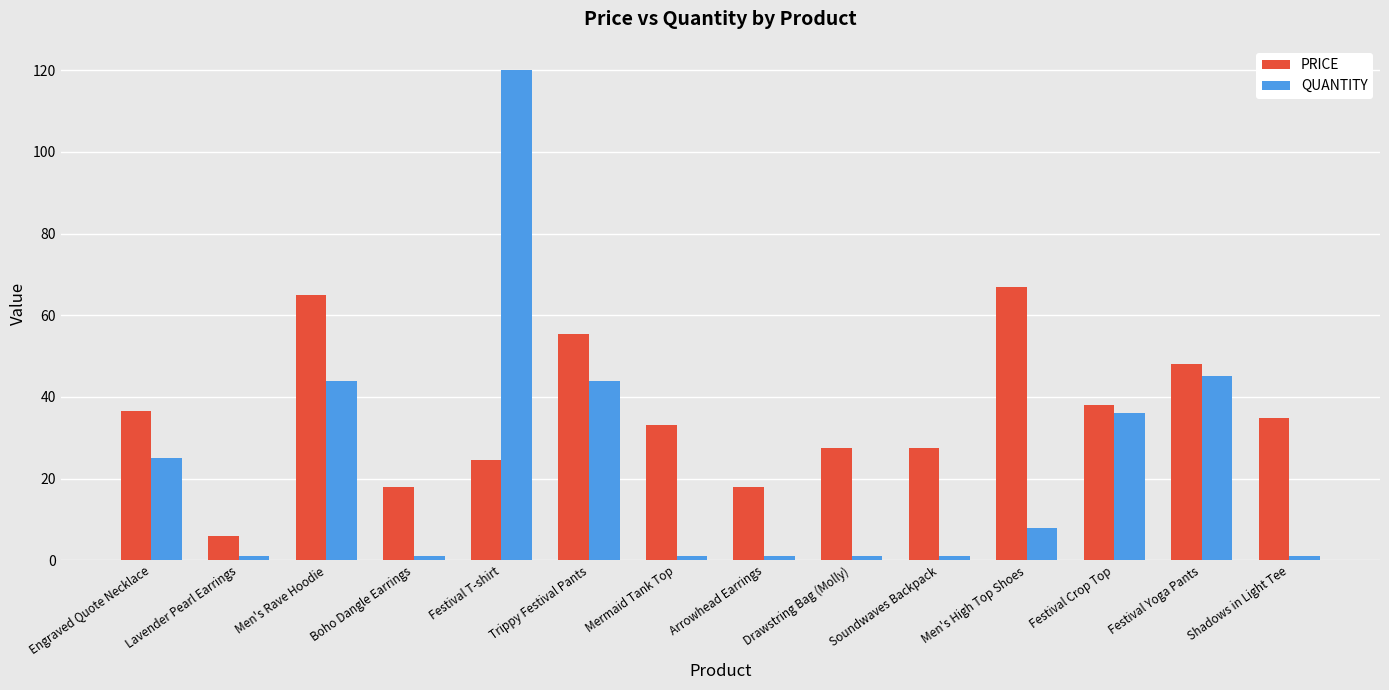

What is the difference between the highest and lowest values at Mermaid Tank Top?

32.0